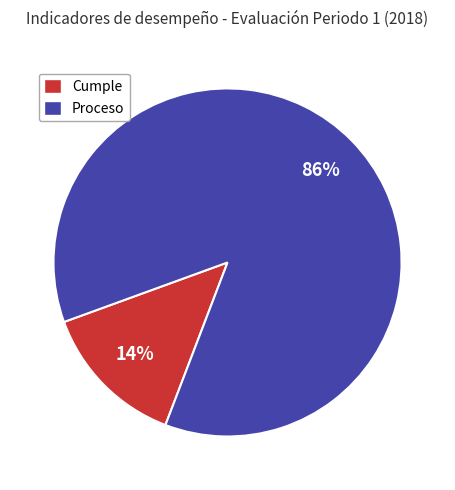

Is there a majority slice in this chart?

Yes